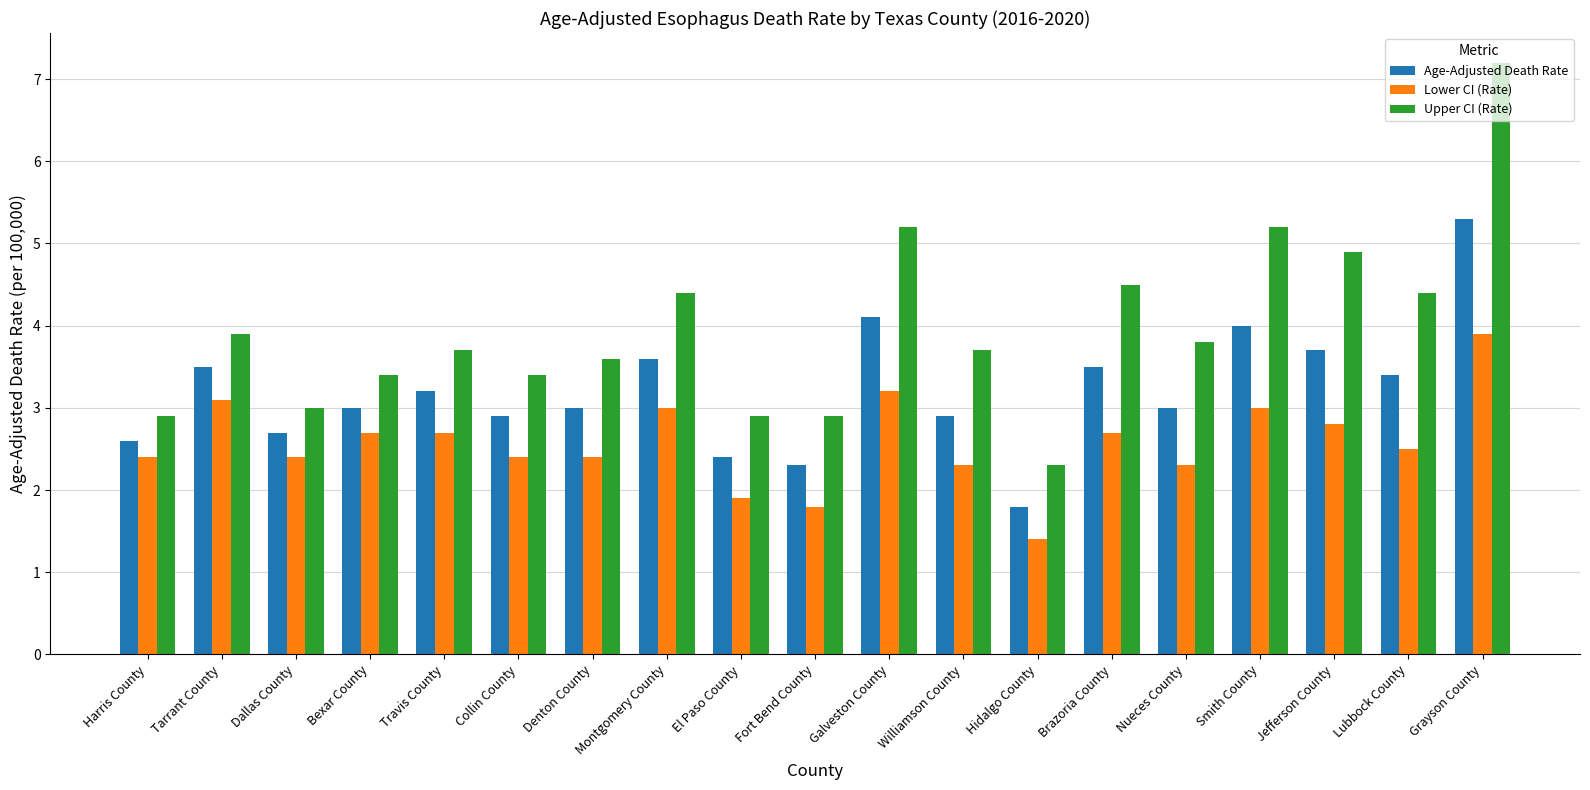

Where does the Lower CI (Rate) series first go above 2?

Harris County